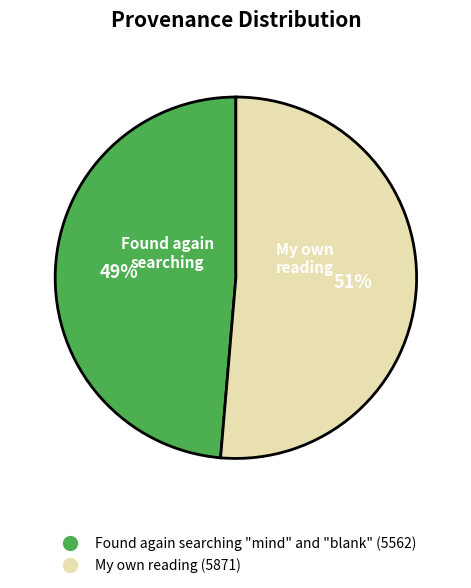

How many segments does this pie chart have?

2